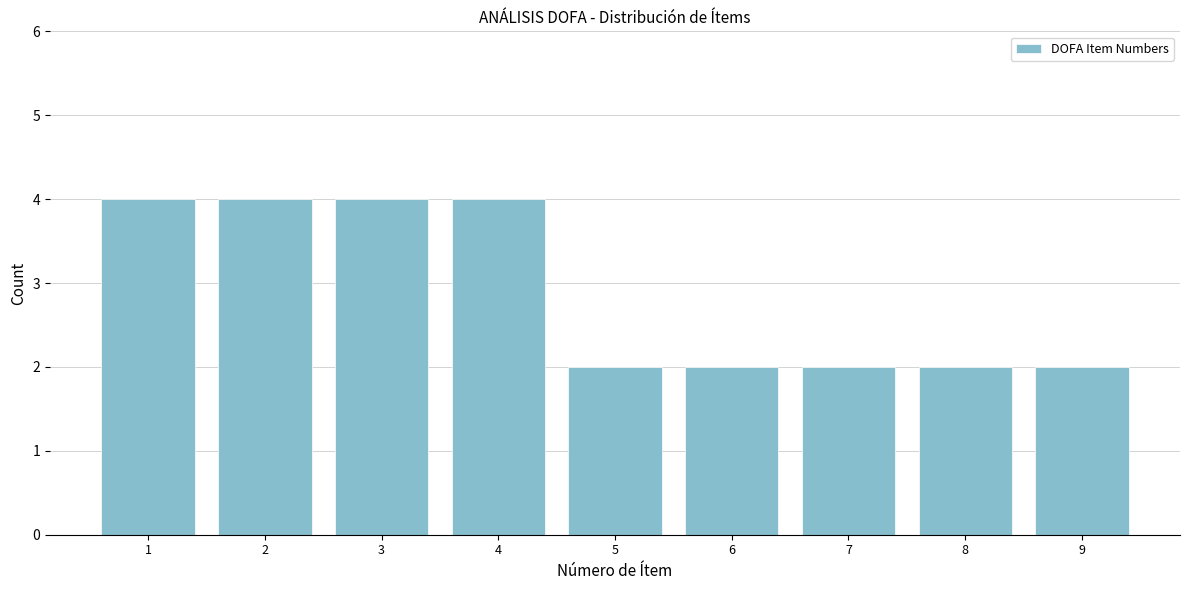

Reading left to right, list all the values displayed in this chart.

4	4	4	4	2	2	2	2	2